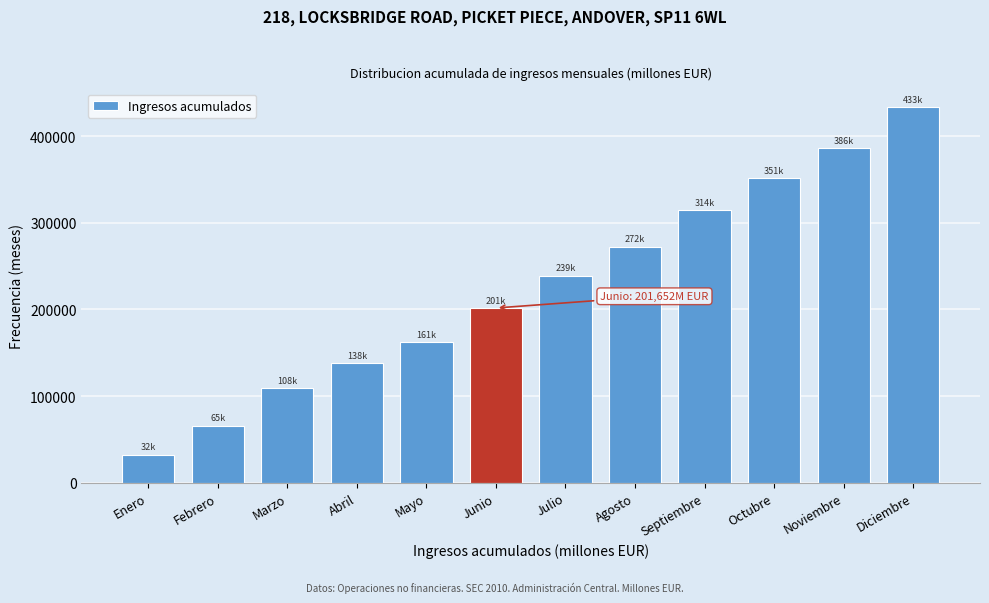

Reading right to left, transcribe all the data shown in this chart.

433443	386076	351486	314229	272408	239049	201652	161933	138074	108818	65682	32255